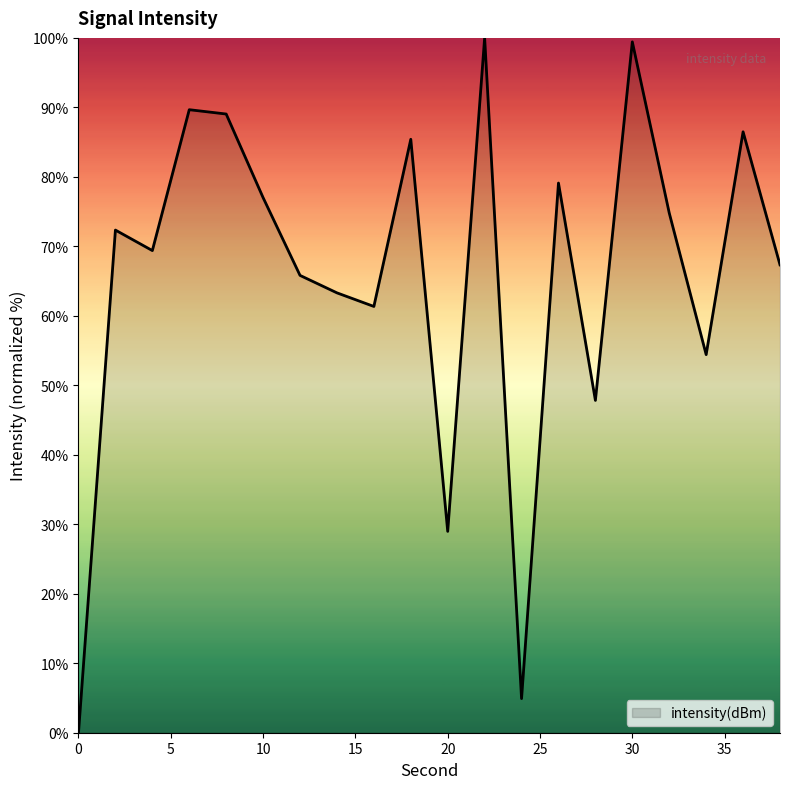

What is the average value?

65.8